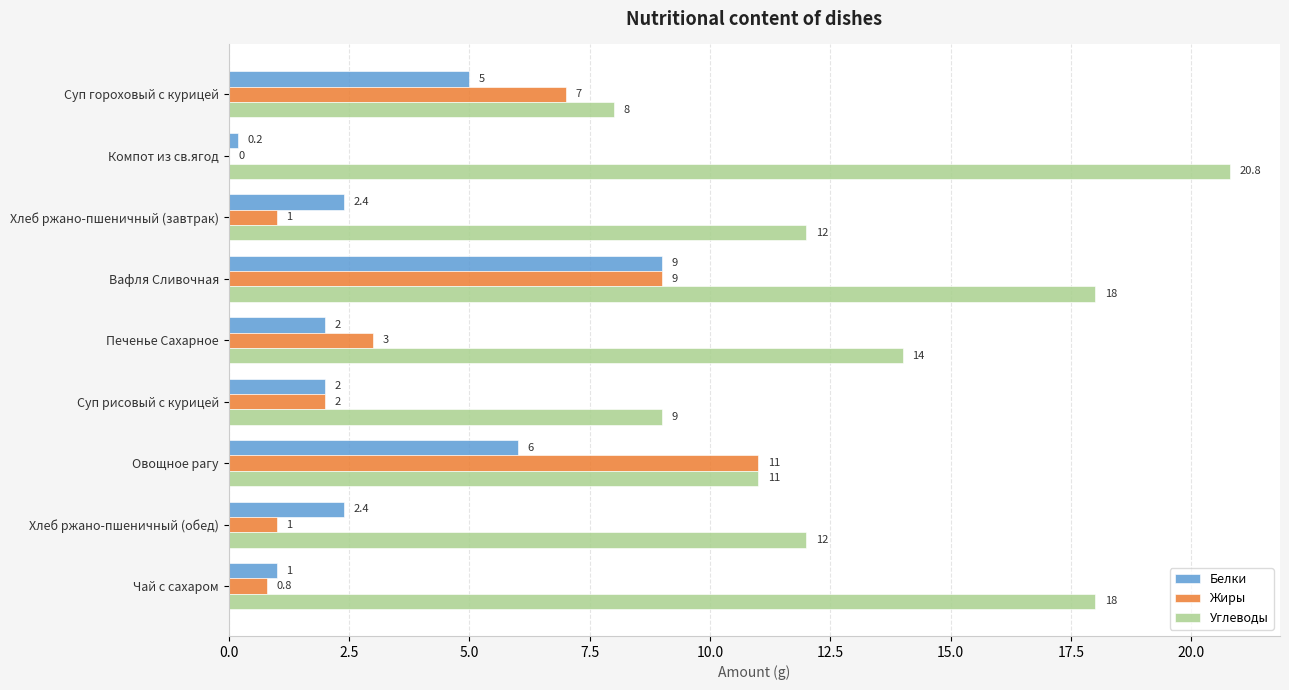

What is the maximum value for Жиры?

11.0